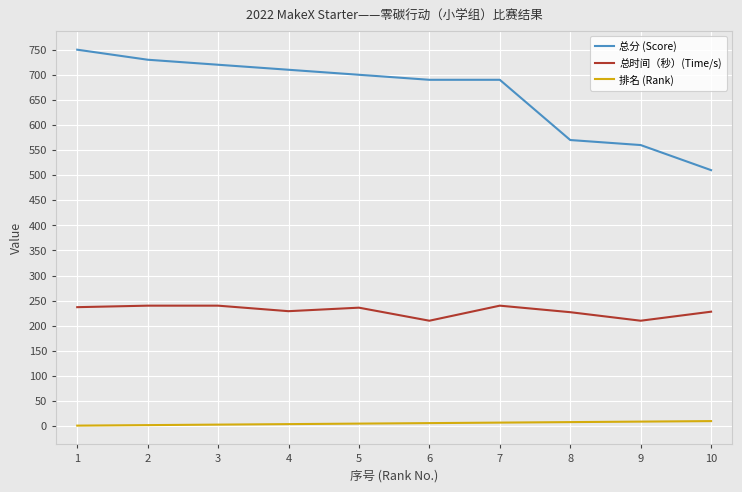

What is the maximum value shown in the chart?

750